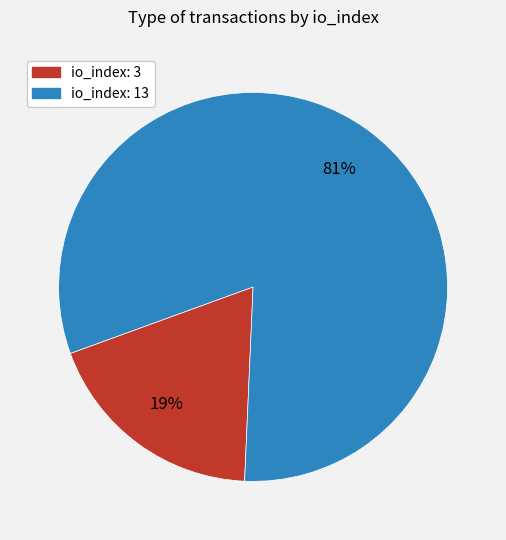

How many slices are in this pie chart?

2